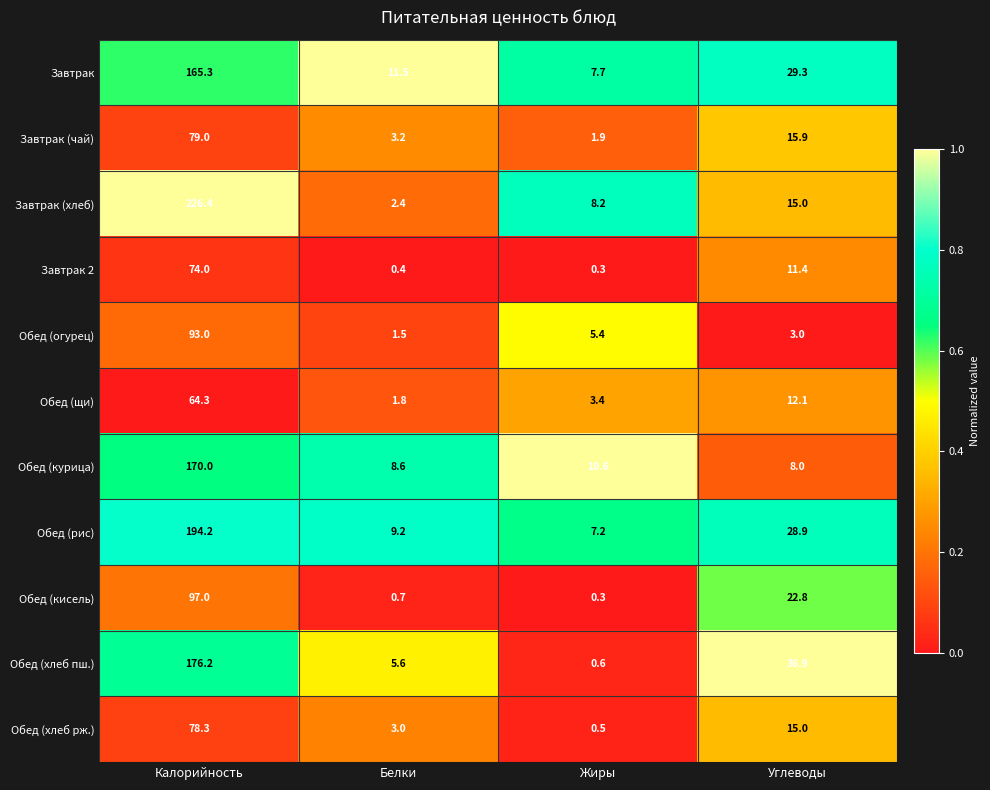

Rank the series at Калорийность from highest to lowest value.

Завтрак (хлеб), Обед (рис), Обед (хлеб пш.), Обед (курица), Завтрак, Обед (кисель), Обед (огурец), Завтрак (чай), Обед (хлеб рж.), Завтрак 2, Обед (щи)